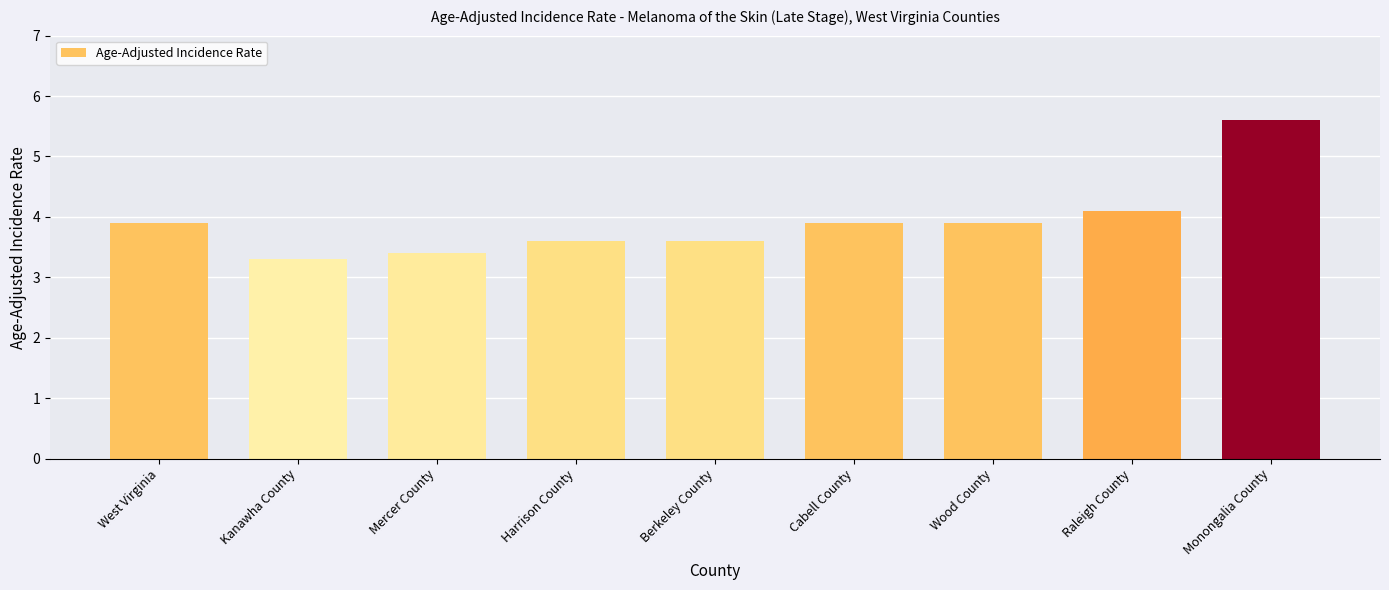

Reading left to right, what are all the values shown in this chart?

West Virginia=3.9	Kanawha County=3.3	Mercer County=3.4	Harrison County=3.6	Berkeley County=3.6	Cabell County=3.9	Wood County=3.9	Raleigh County=4.1	Monongalia County=5.6